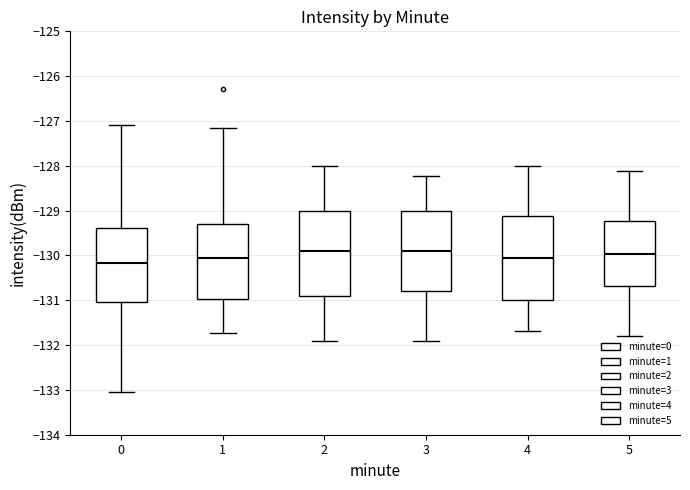

Which box has the lowest median line?

0